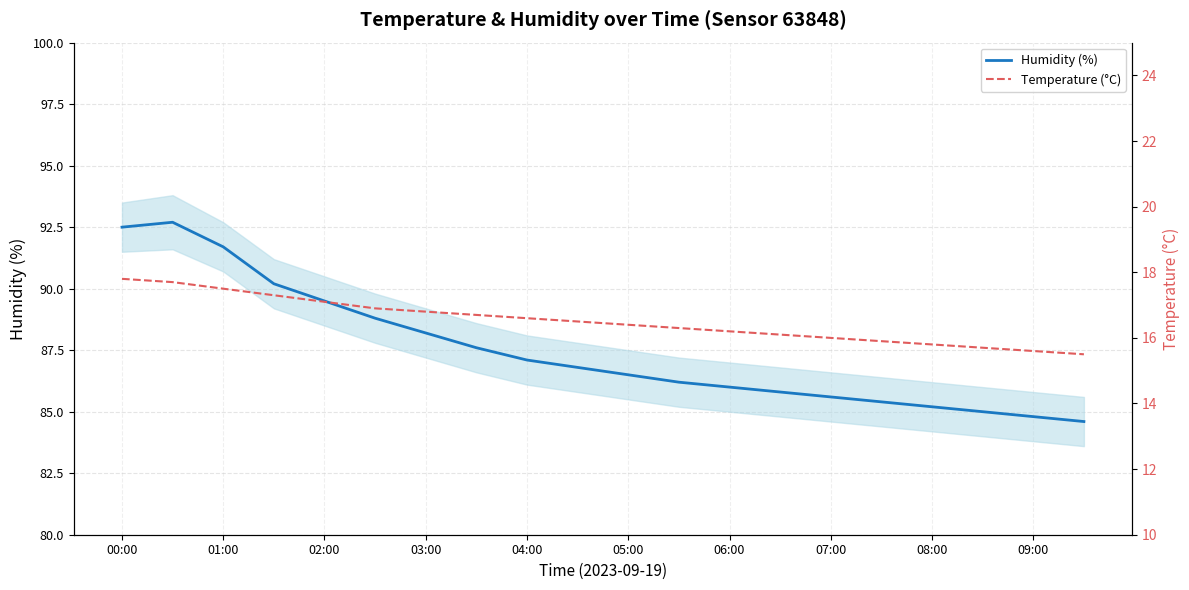

The value of Humidity (%) at 05:00 is 86.5. True or false?

True